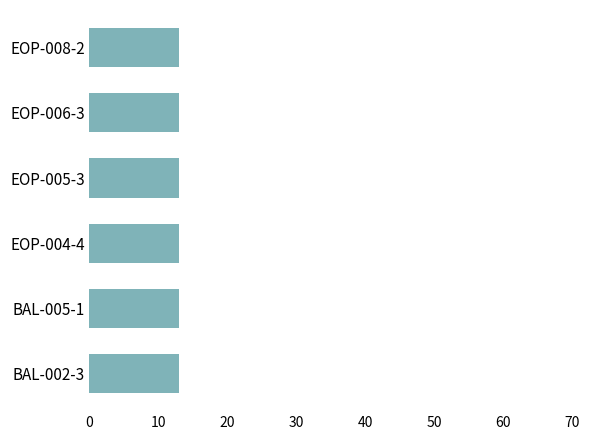

The value of Quality Score (0-13) at EOP-006-3 is 13. True or false?

True